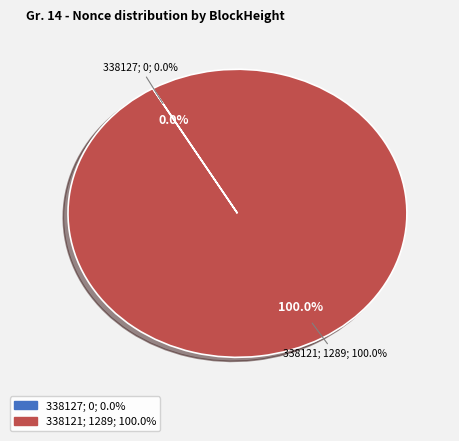

How many segments does this pie chart have?

2